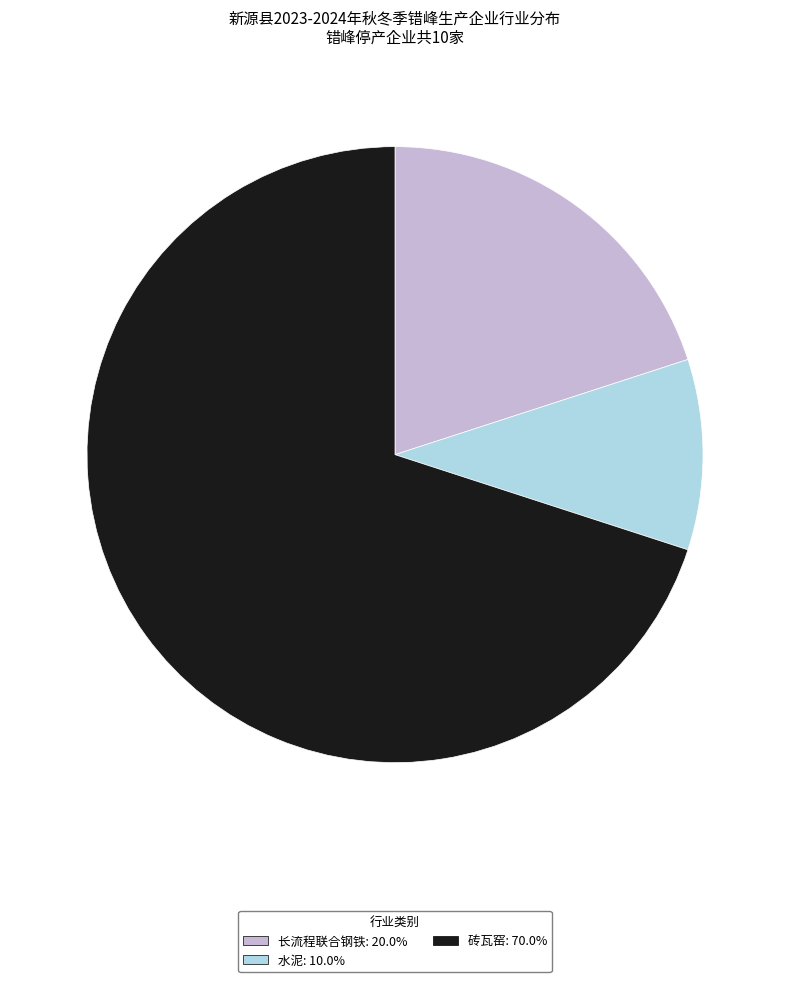

True or false: 砖瓦窑 accounts for 62% of the total.

False